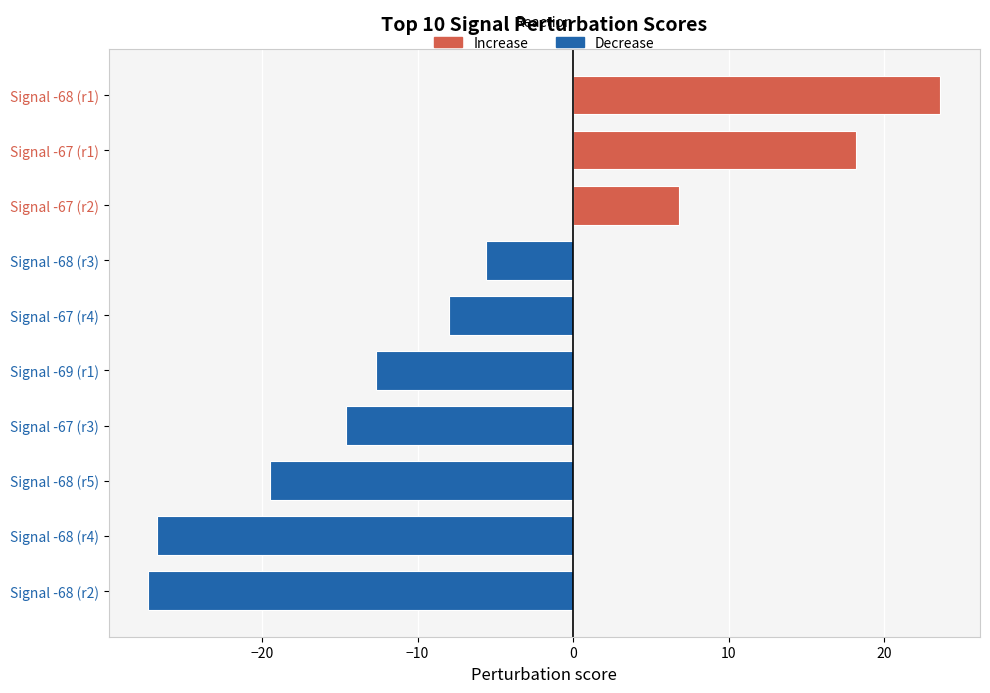

Which has a higher value, Signal -67 (r2) or Signal -68 (r1)?

Signal -68 (r1)